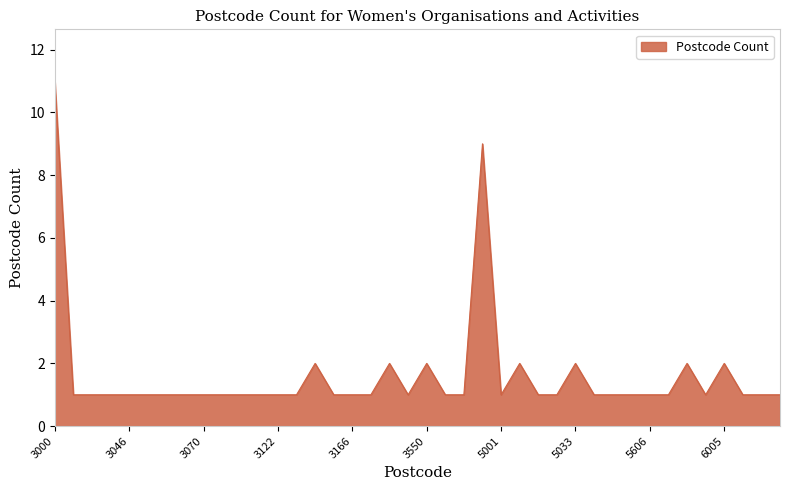

What is the difference between the maximum and minimum values?

10